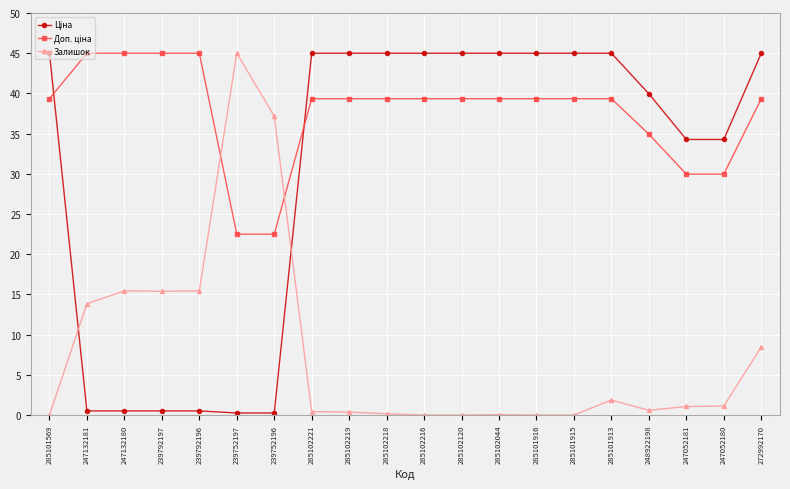

True or false: Залишок has a value of 15.4 at 239792197.

True